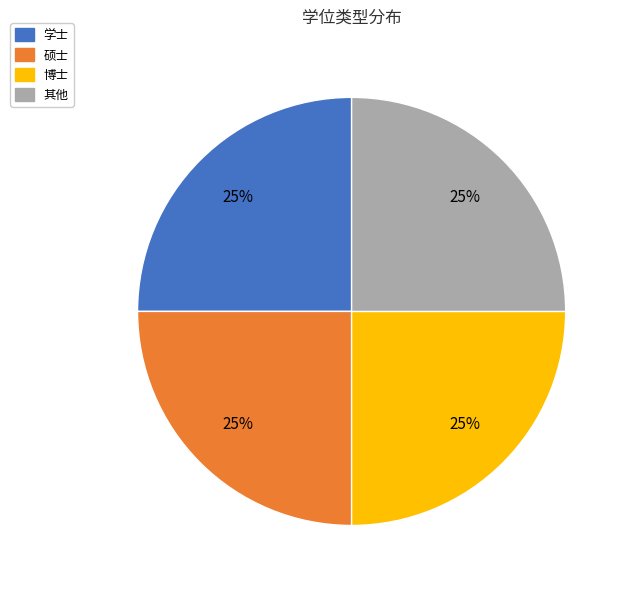

The 其他 slice represents 53% of the pie. True or false?

False